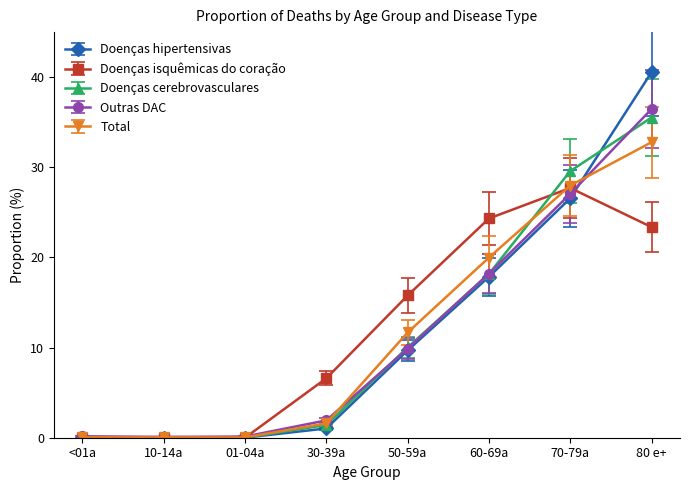

List the series in order of their peak value, lowest first.

Doenças isquêmicas do coração, Total, Doenças cerebrovasculares, Outras DAC, Doenças hipertensivas